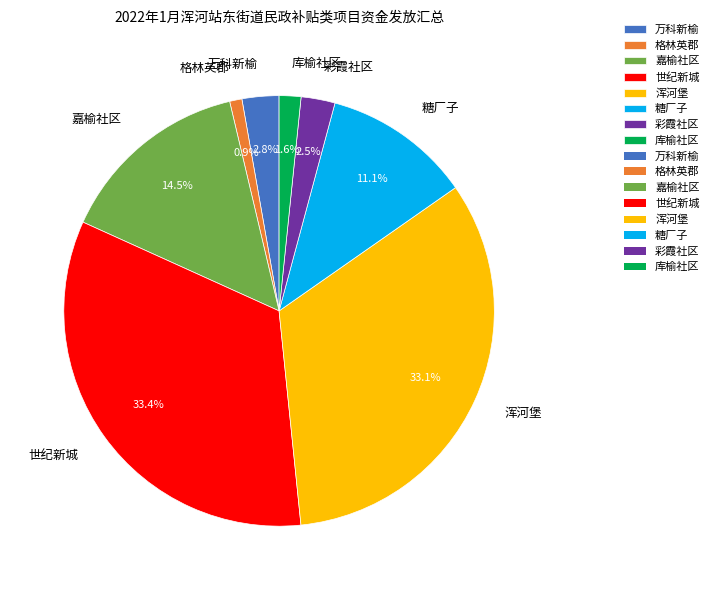

To the nearest percent, what is the combined percentage of 万科新榆 and 世纪新城?

36%